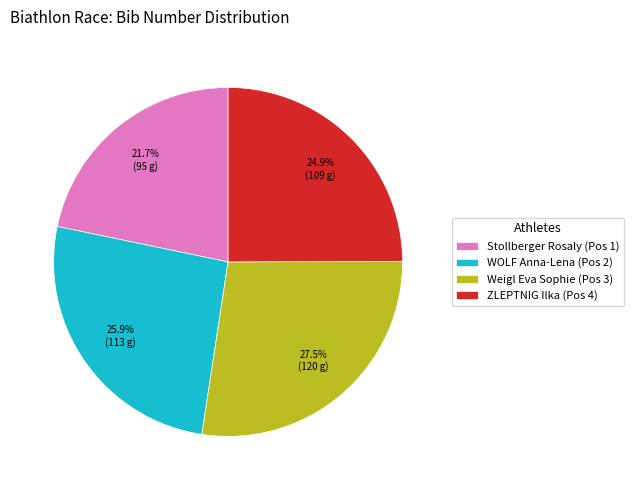

How many slices are in this pie chart?

4